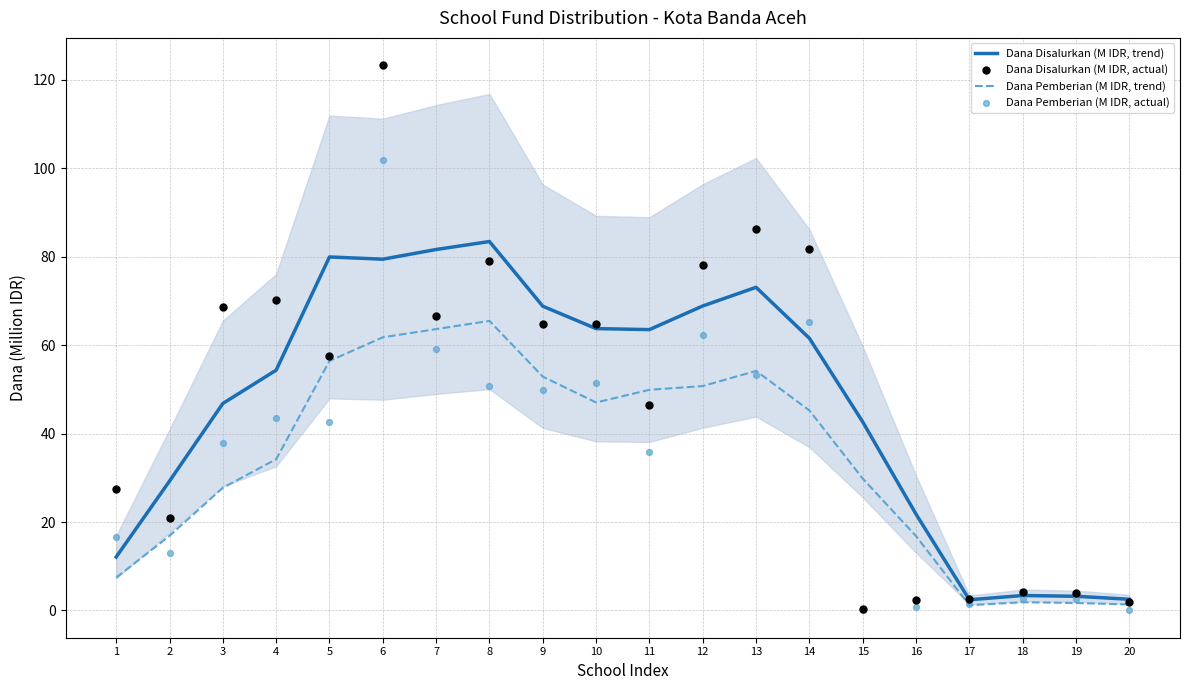

Which series has the largest total across all categories?

Dana Disalurkan (M IDR, actual)